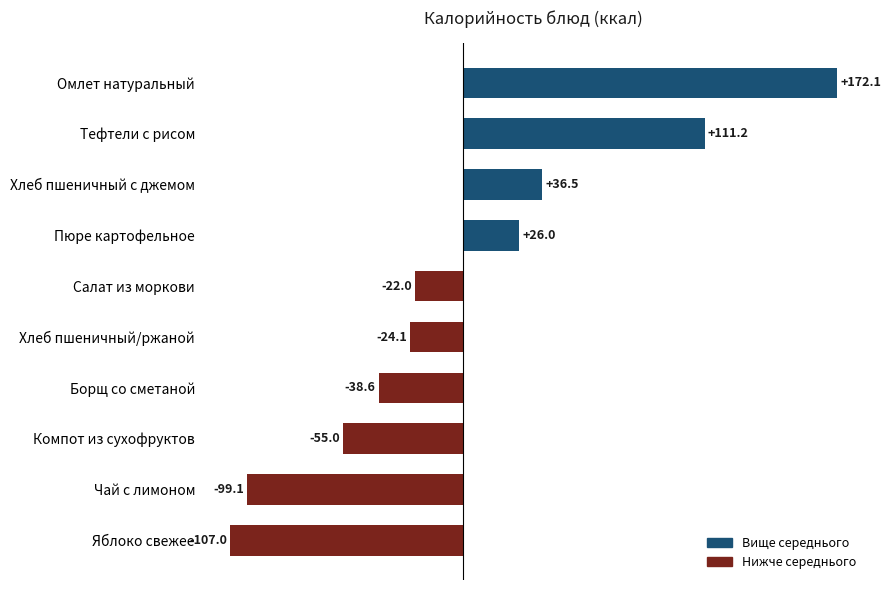

What is the smallest value displayed?

-107.0